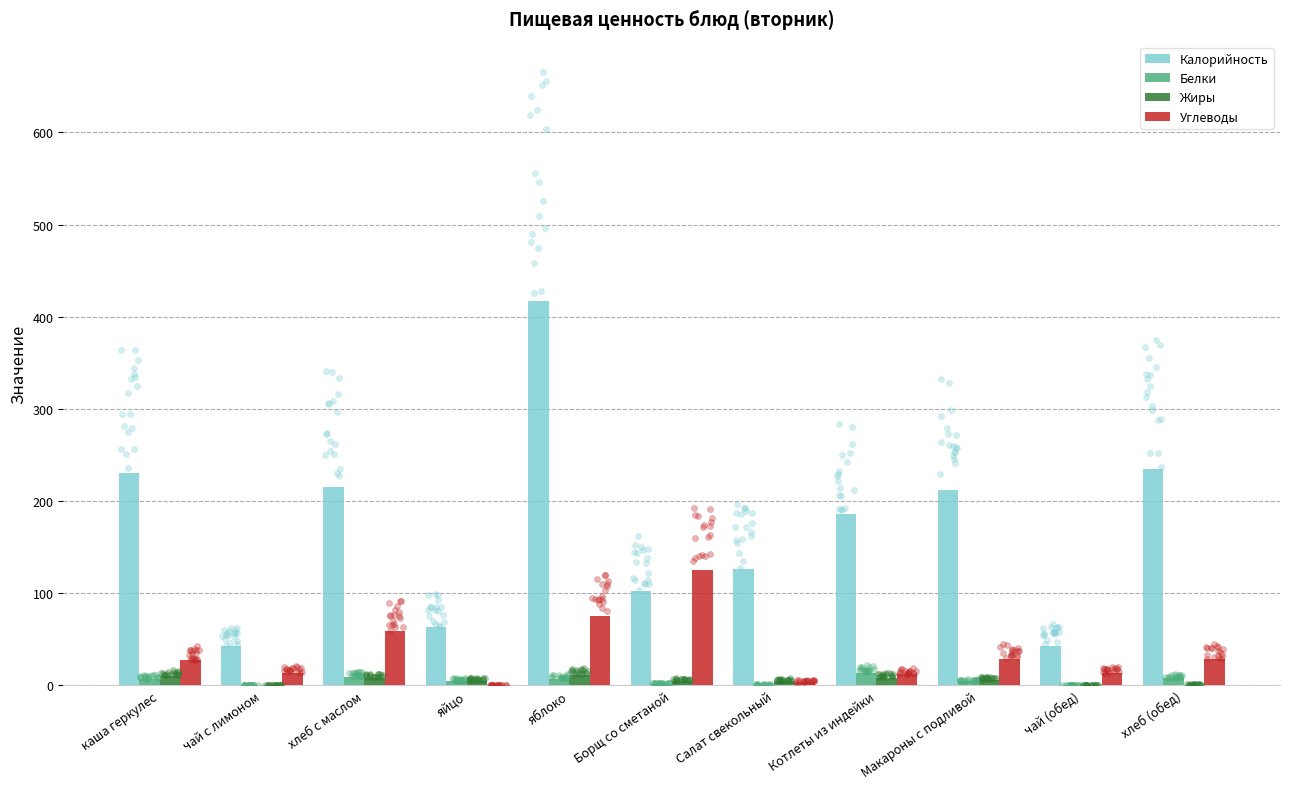

Which series has the largest total across all categories?

Калорийность